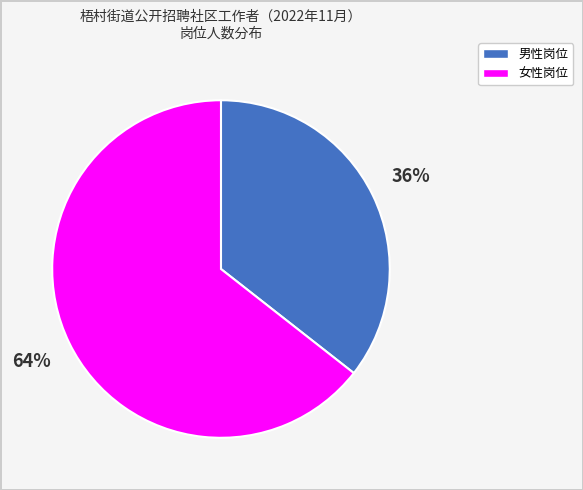

Is there a majority slice in this chart?

Yes